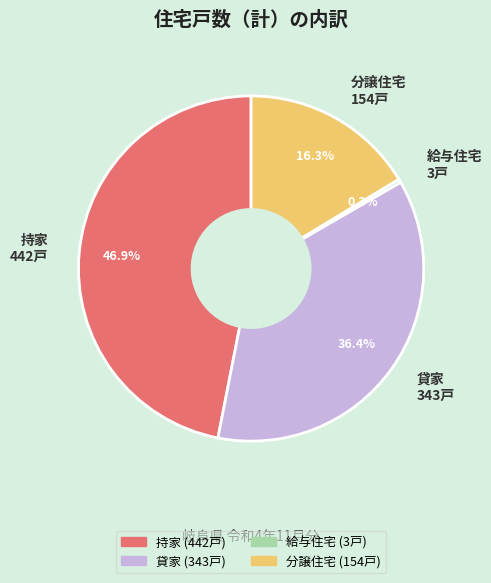

Does any single category account for the majority?

No